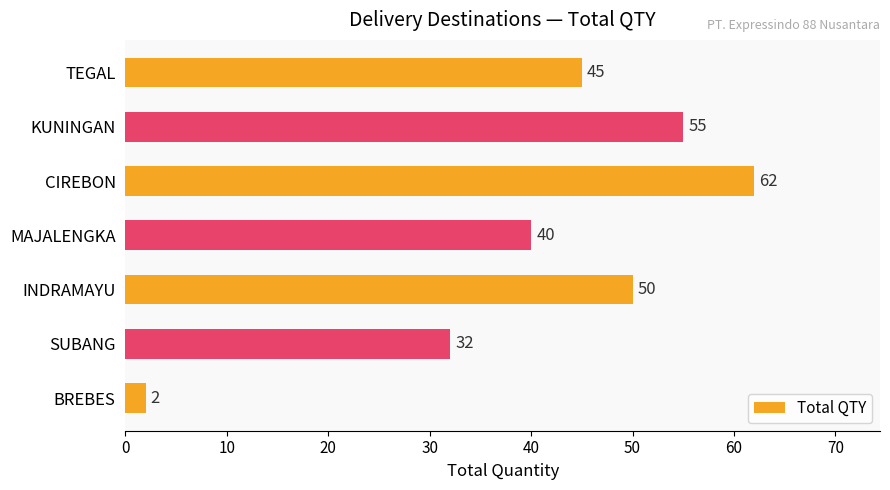

The value at MAJALENGKA is 61. True or false?

False